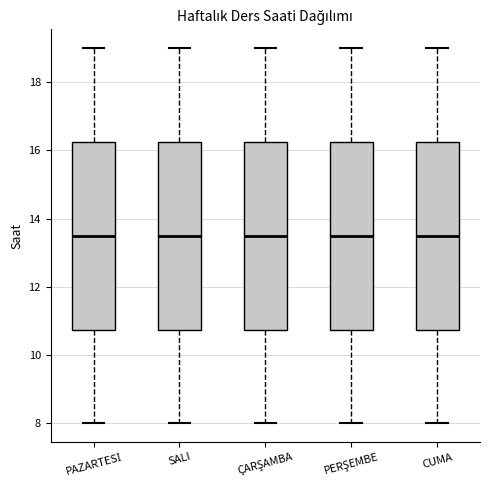

Where is the lower edge of the box for PERŞEMBE on the y-axis? The values are not printed on the chart, so give them approximately, as read against the axis.

10.8